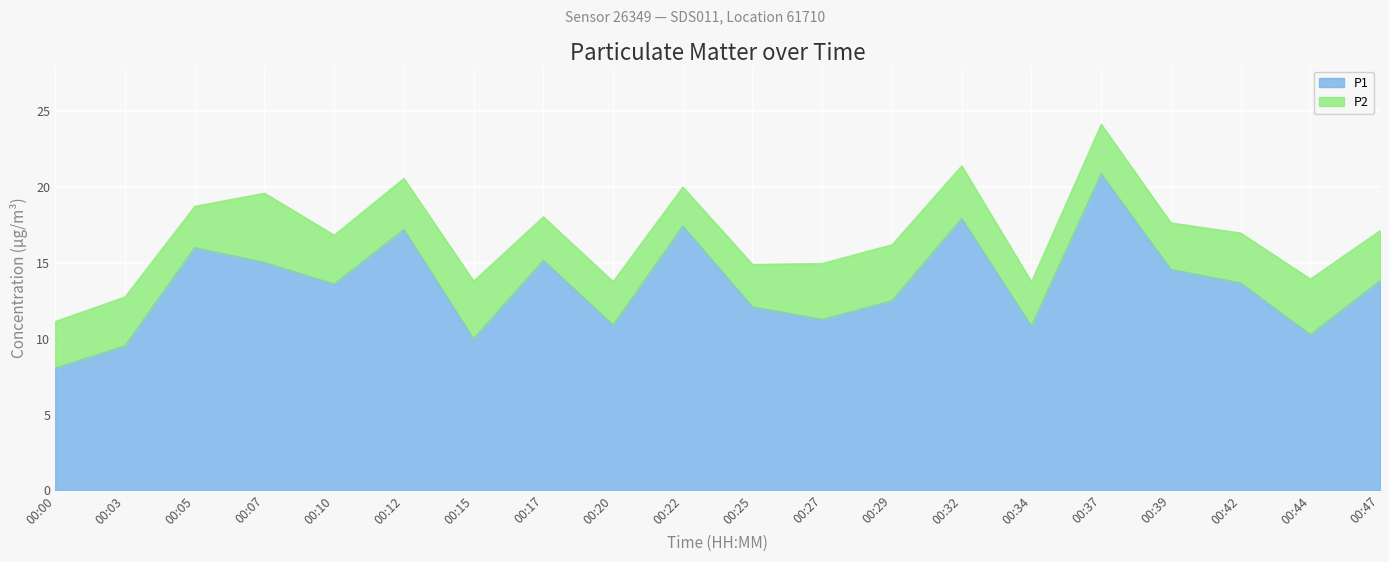

Rank the categories by value from lowest to highest.

00:00, 00:03, 00:15, 00:44, 00:34, 00:20, 00:27, 00:25, 00:29, 00:10, 00:42, 00:47, 00:39, 00:07, 00:17, 00:05, 00:12, 00:22, 00:32, 00:37